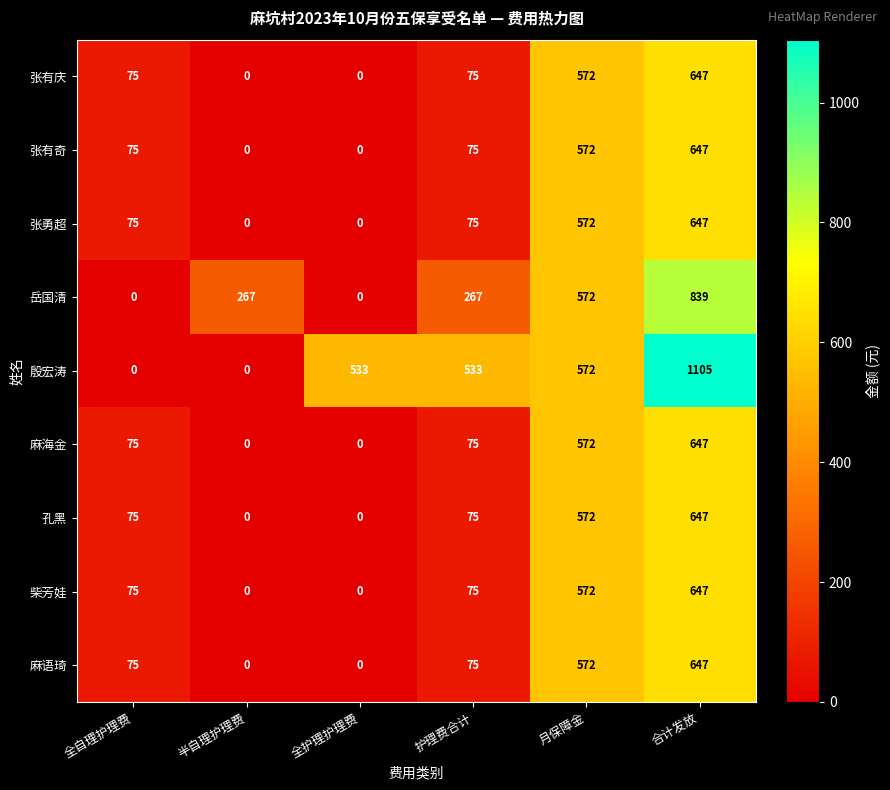

How many values in the 麻语琦 series are below 75?

2